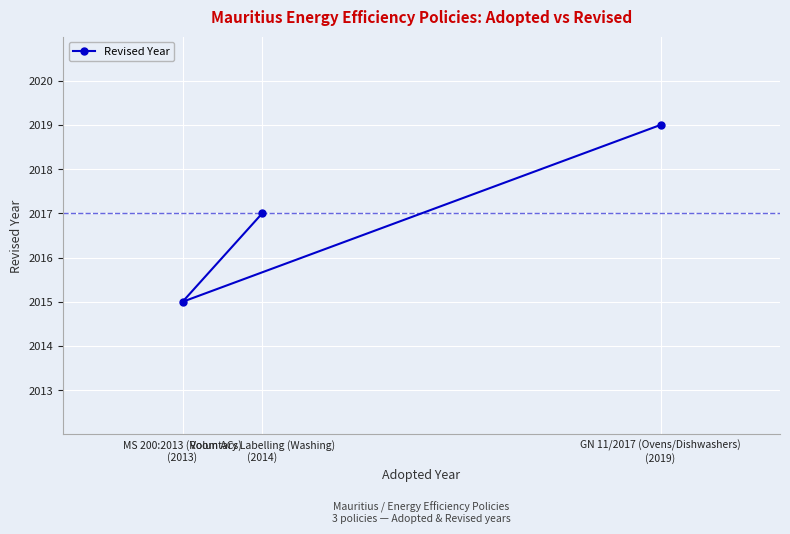

At which label is the value closest to 2017?

Voluntary Labelling (Washing)
(2014)